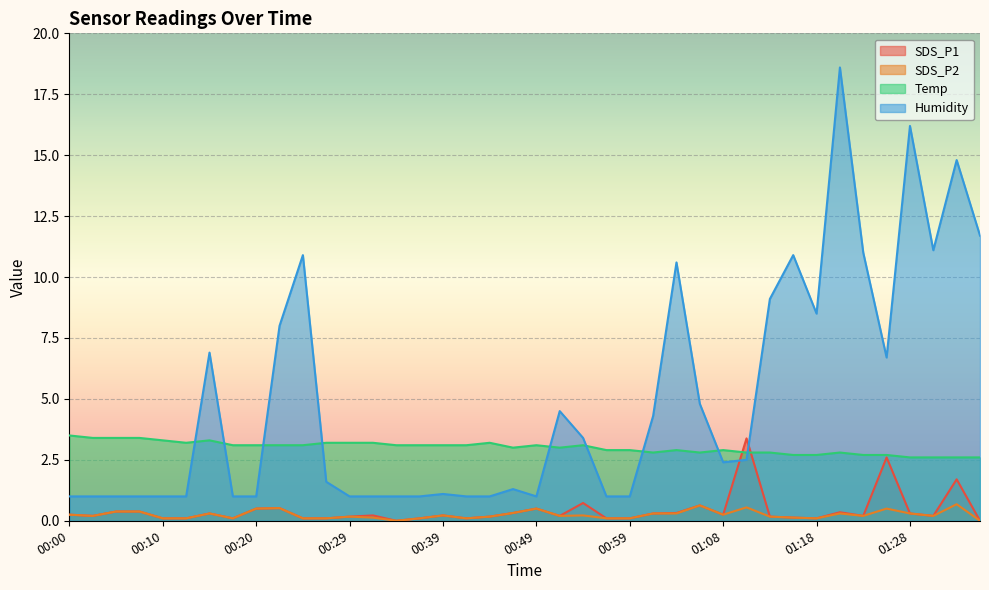

At which category is the sum across all series the highest?

01:21